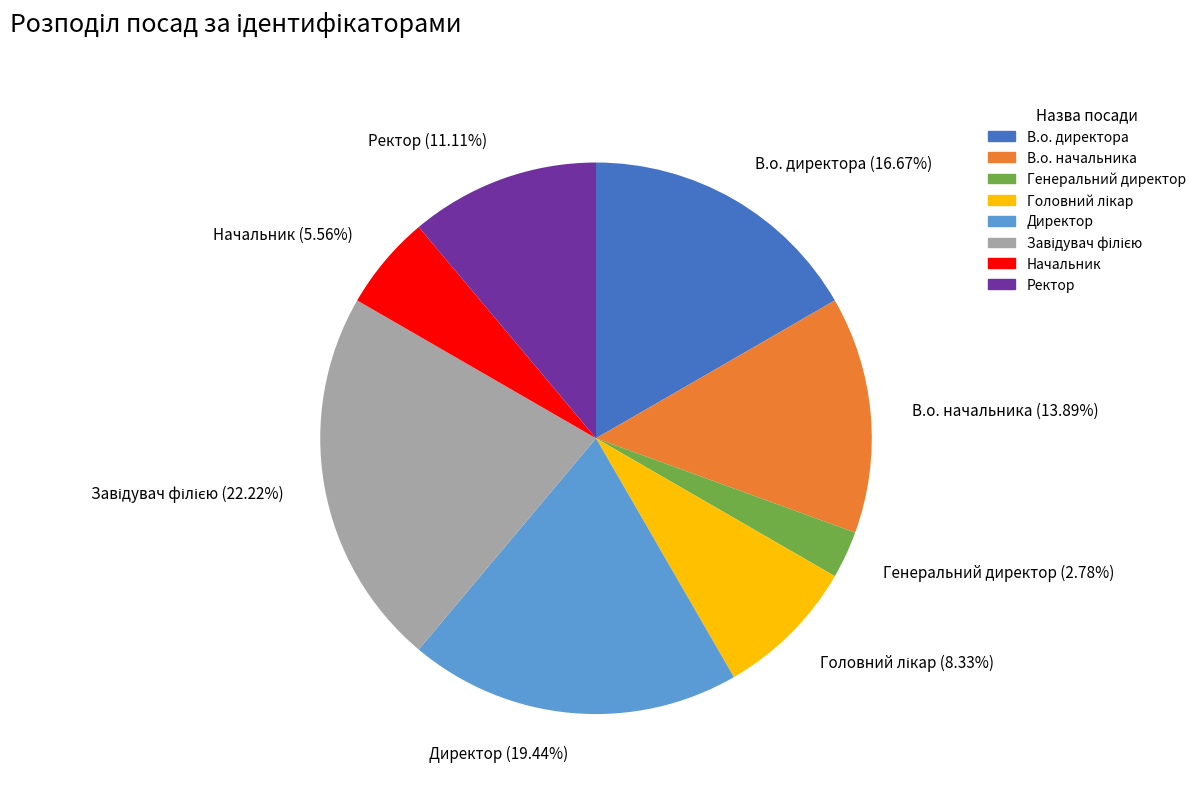

Count the number of slices in the pie.

8